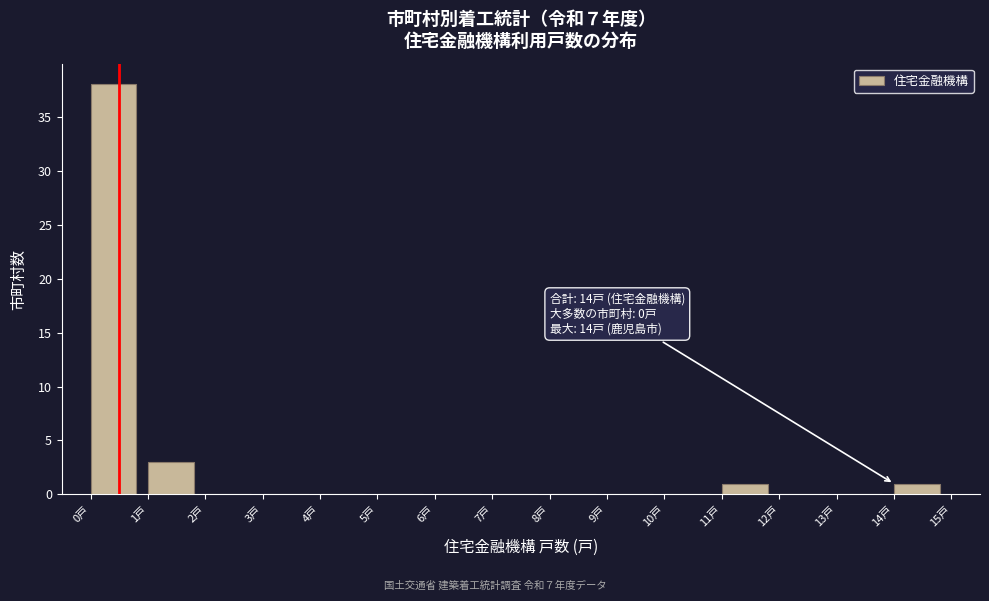

Over which range of the x-axis is the bar tallest?

0 to 1